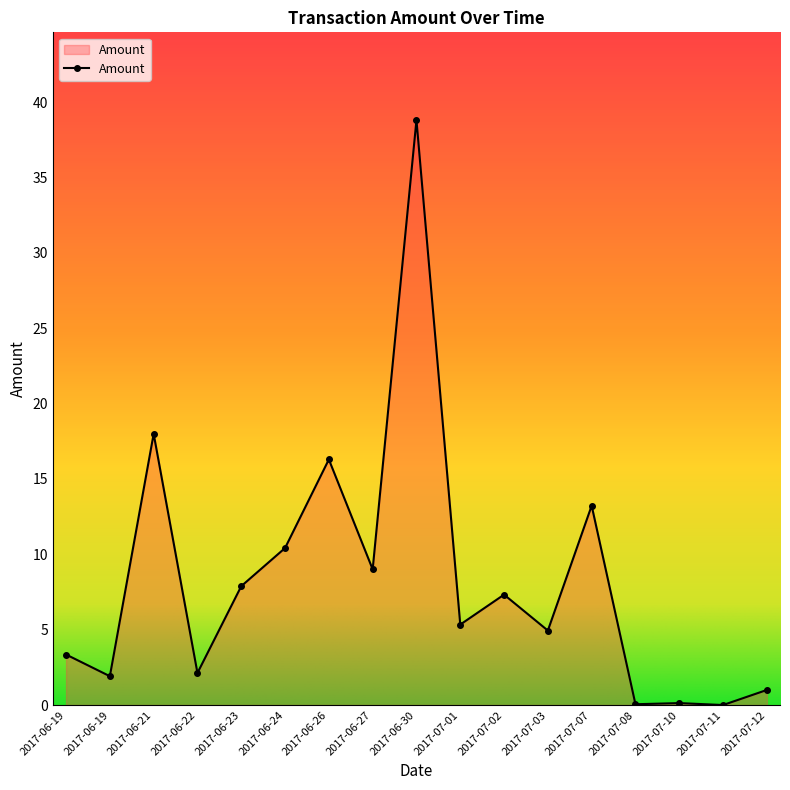

Reading left to right, extract all data points from this chart.

2017-06-19=3.4	2017-06-19=1.9	2017-06-21=18.0	2017-06-22=2.1	2017-06-23=7.9	2017-06-24=10.4	2017-06-26=16.3	2017-06-27=9.0	2017-06-30=38.8	2017-07-01=5.3	2017-07-02=7.3	2017-07-03=4.9	2017-07-07=13.2	2017-07-08=0.1	2017-07-10=0.1	2017-07-11=0.0	2017-07-12=1.0